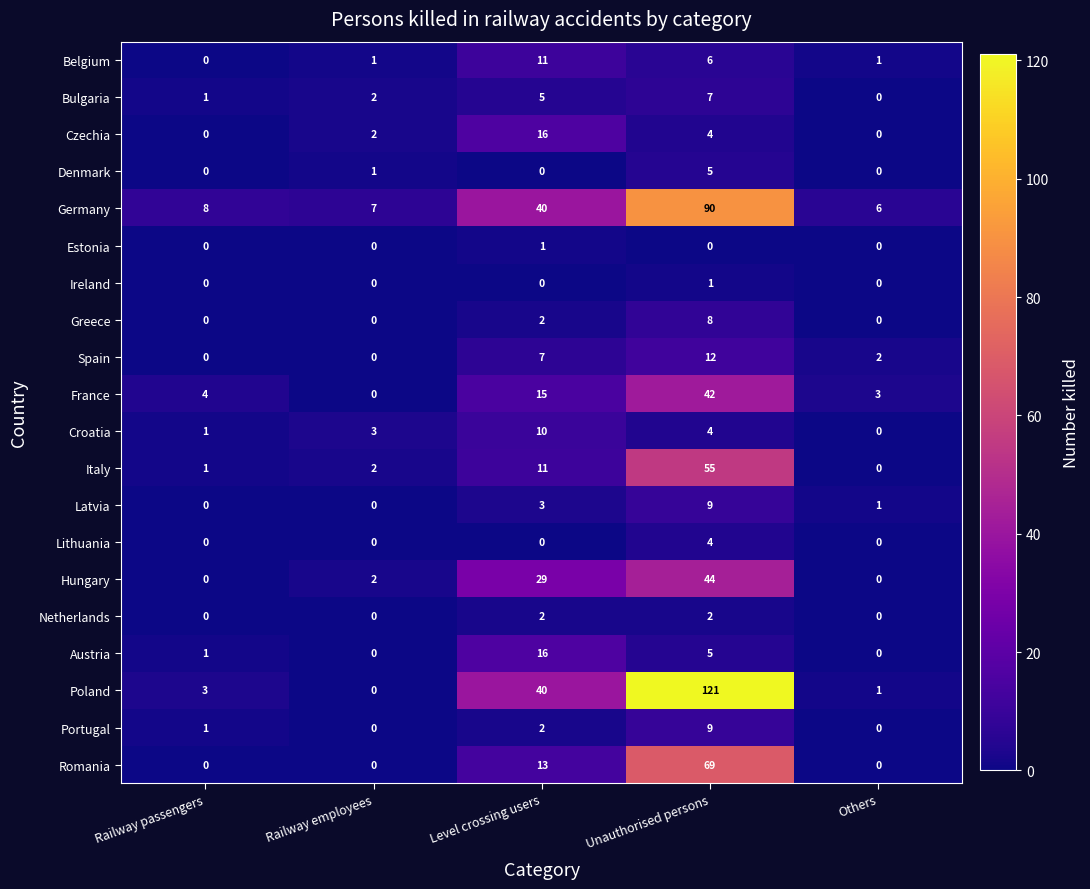

Which series has the largest range (max minus min)?

Poland